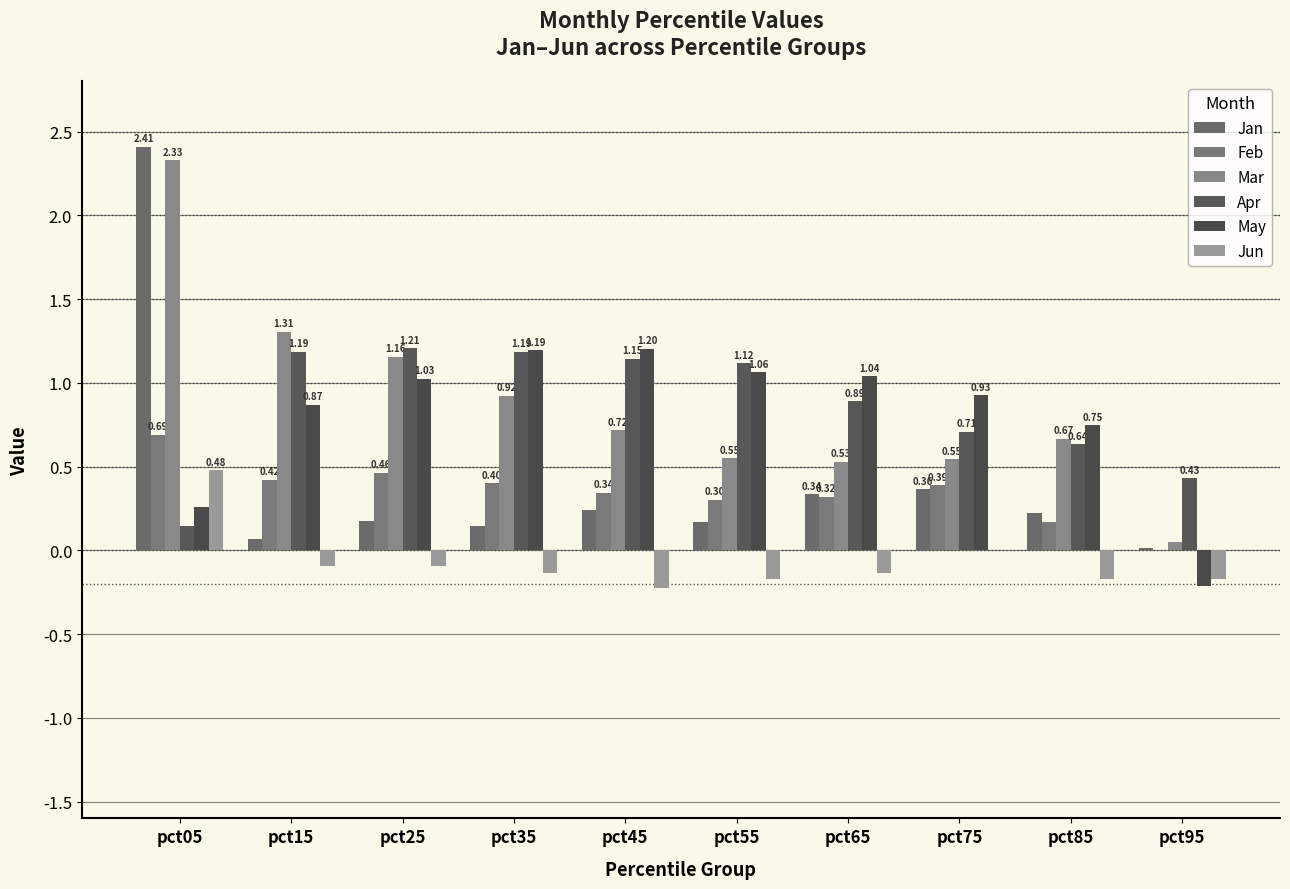

What is the average value of the Mar series?

0.9